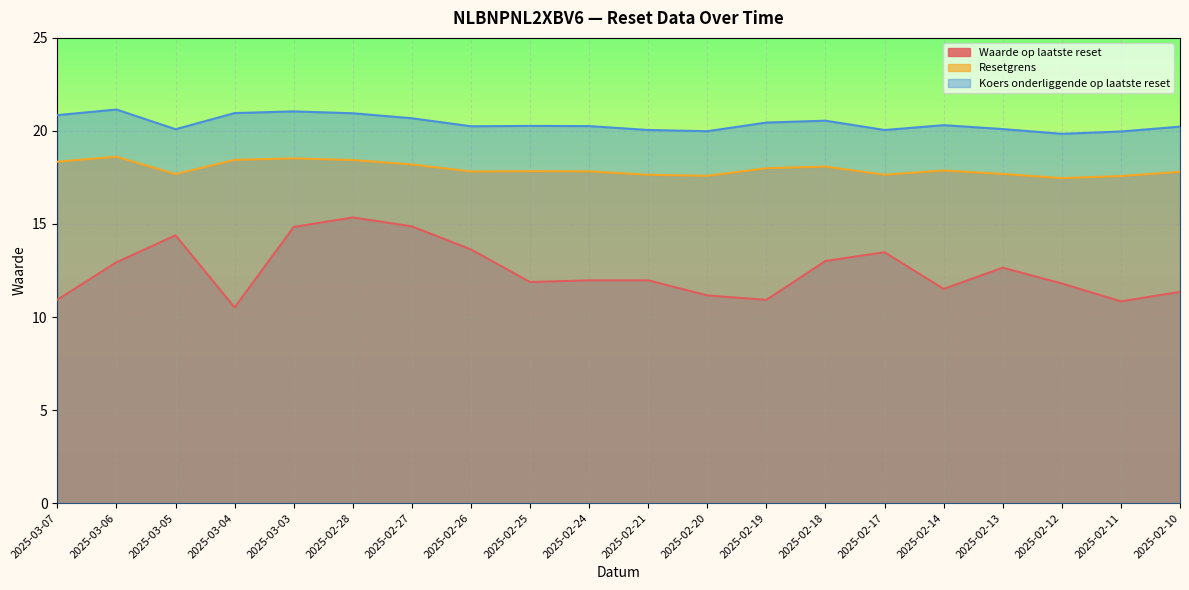

What is the sum of all Koers onderliggende op laatste reset values?

408.1